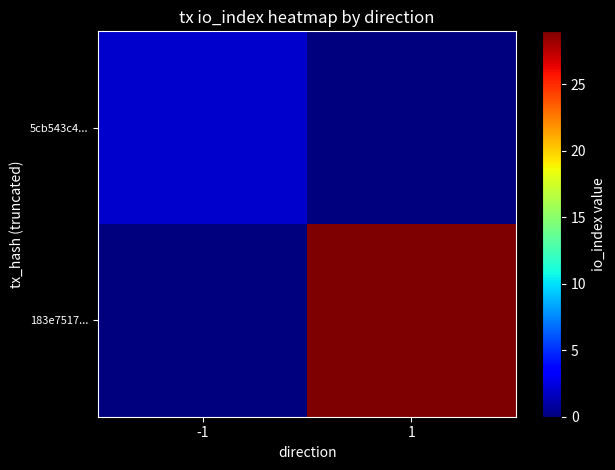

Which category has the lowest value across all series?

1